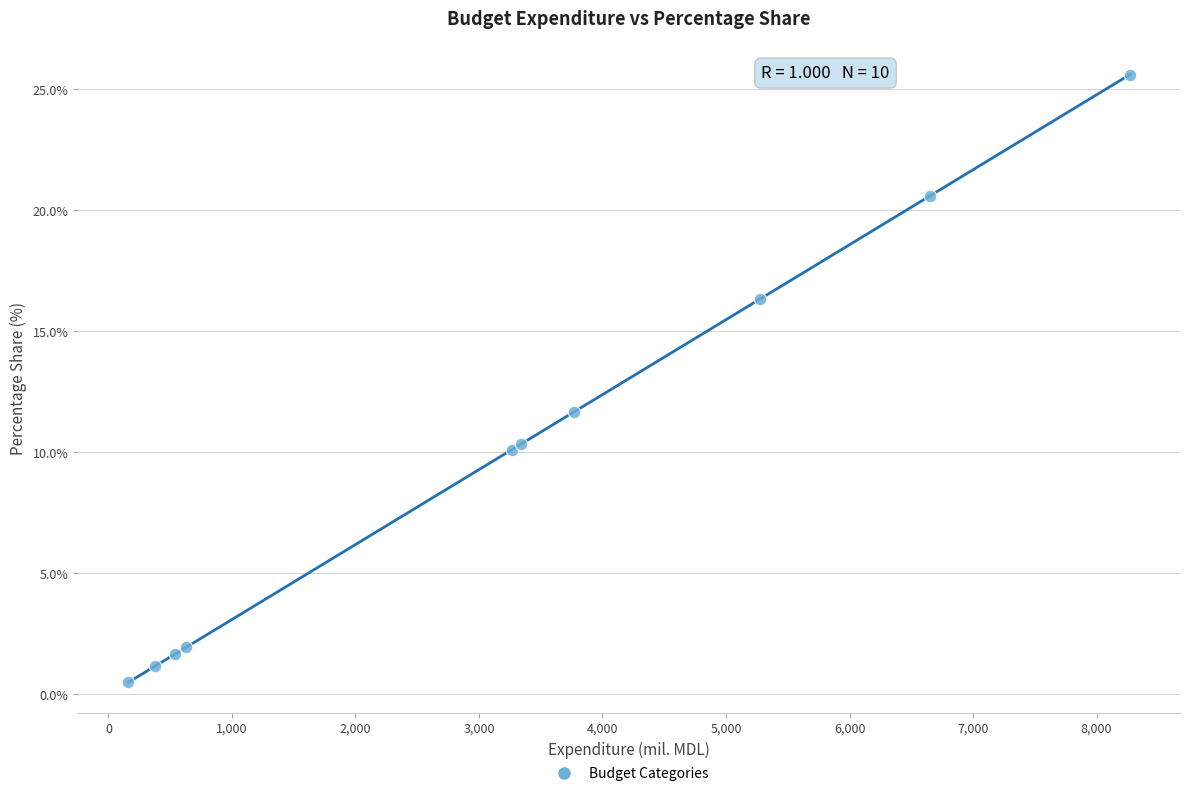

What Y value in the scatter plot is closest to 13?

11.7